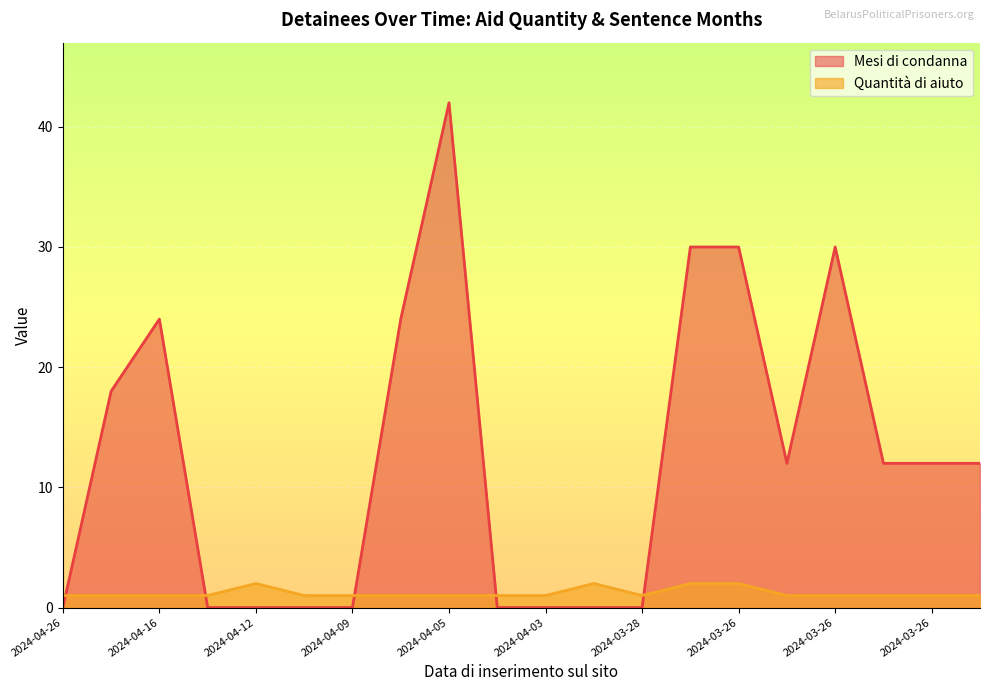

What are all the series names shown in the legend?

Mesi di condanna, Quantità di aiuto